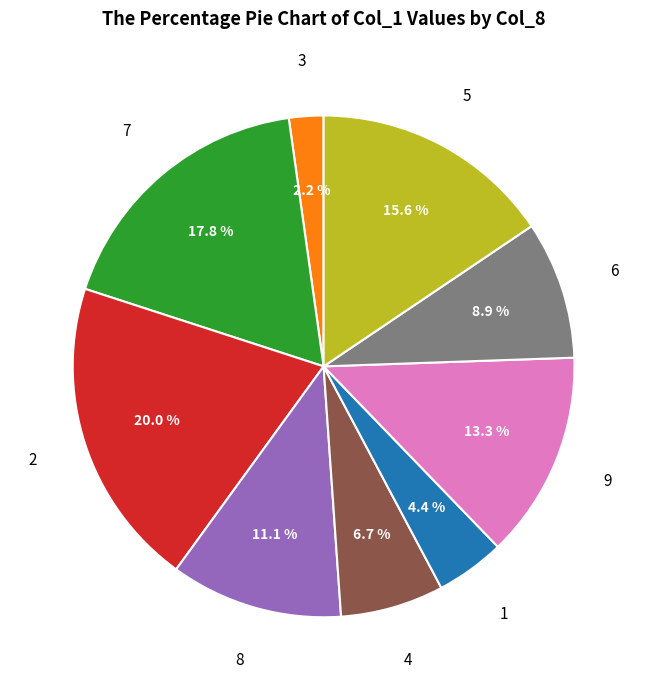

Is there any slice that represents more than half of the pie?

No